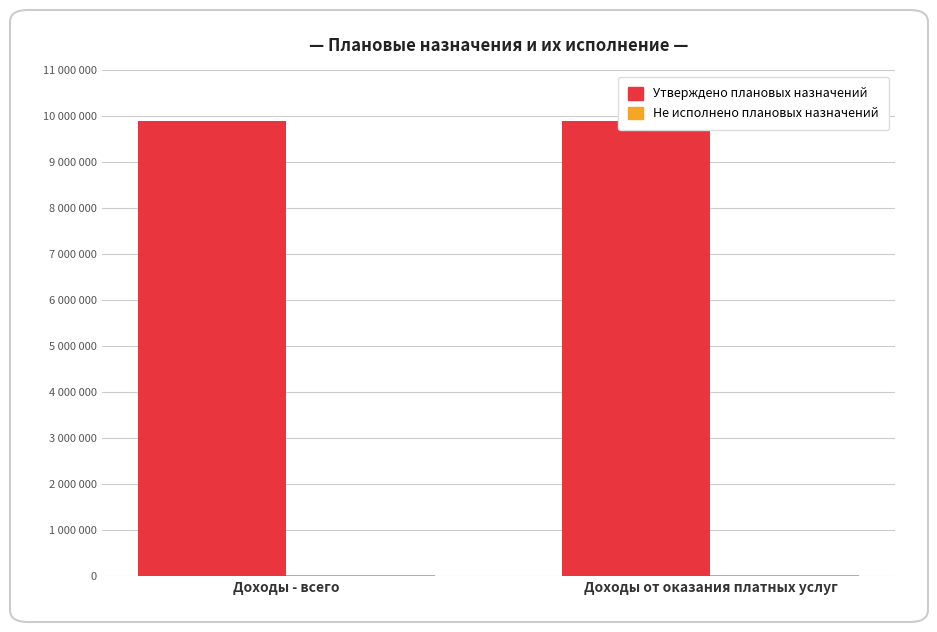

At which category is the sum across all series the highest?

Доходы - всего